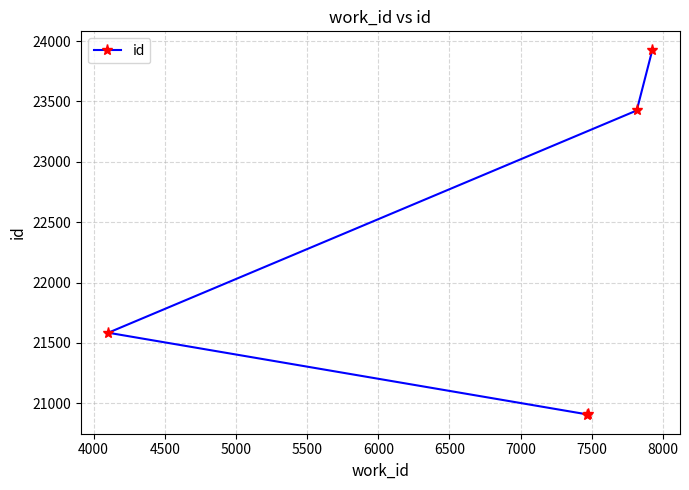

What is the value of the 4th point from the left?

23425